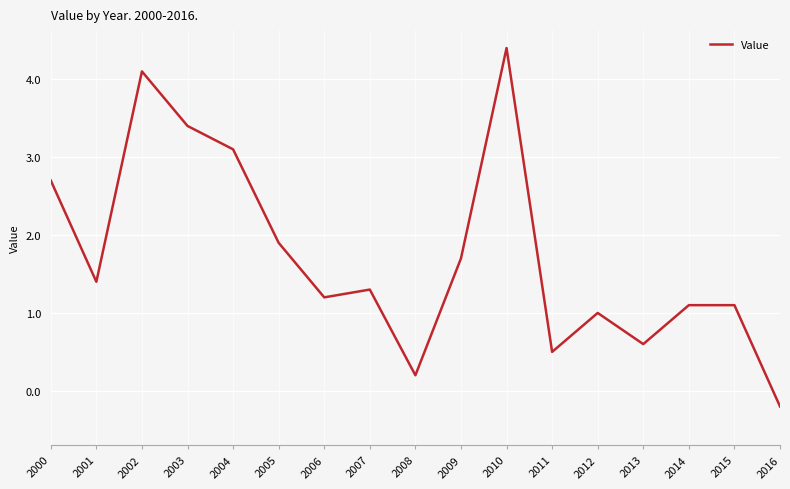

Count the number of data series in this chart.

1